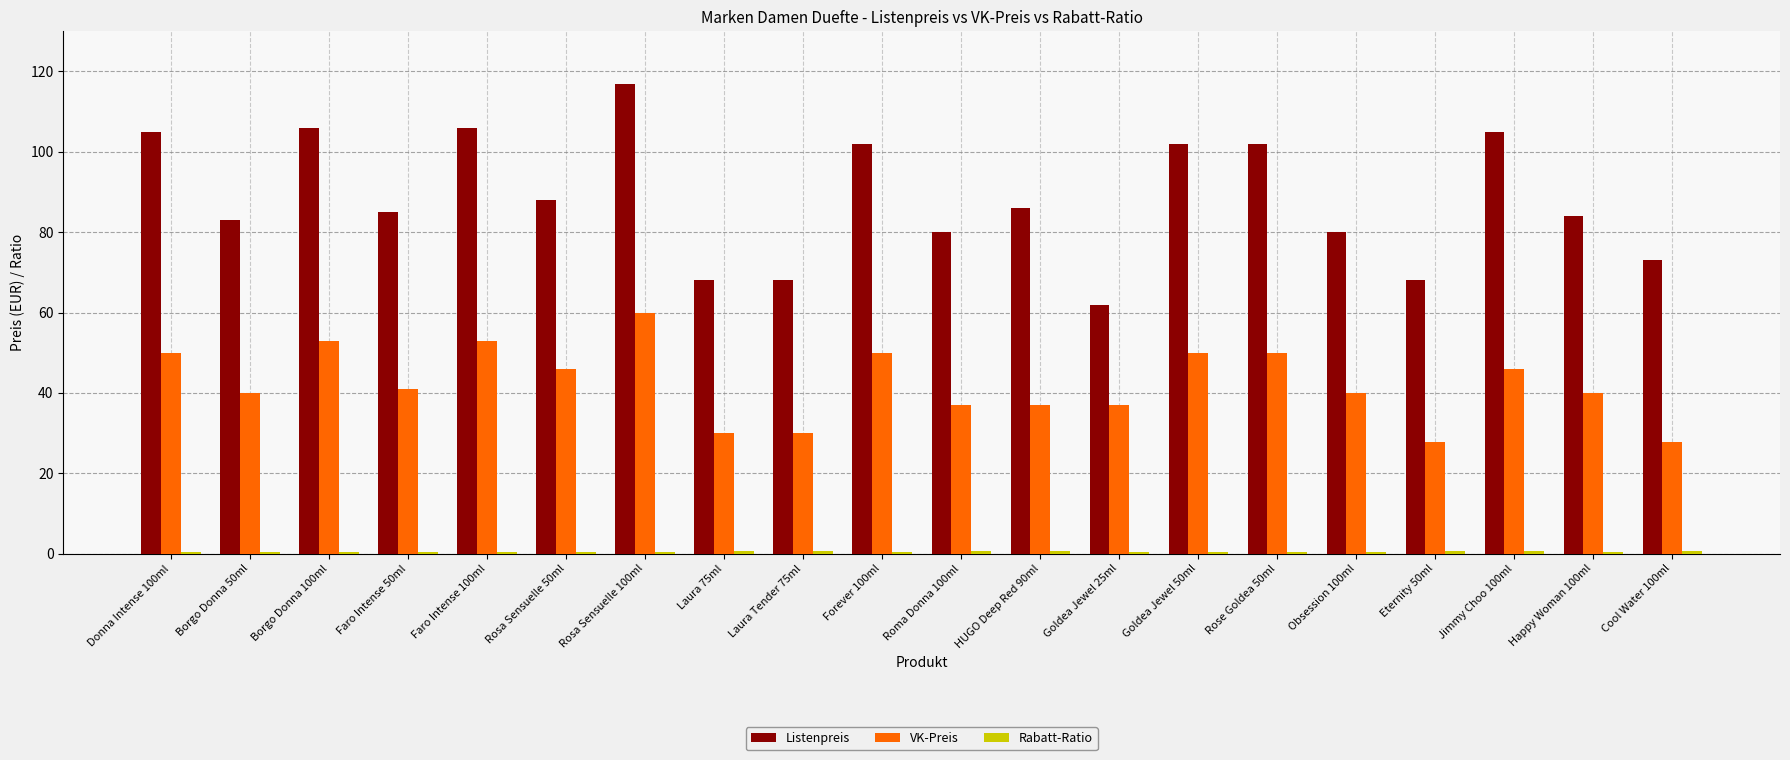

Which series has the largest total across all categories?

Listenpreis